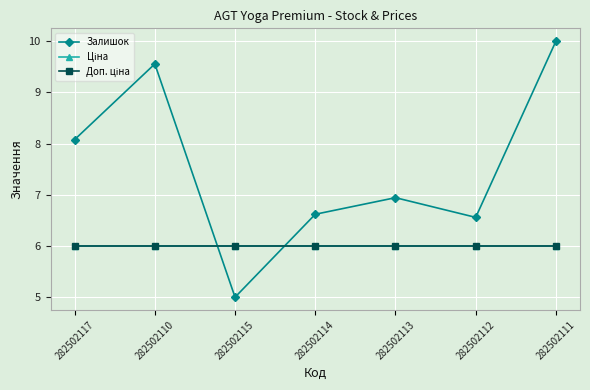

What is the difference between the highest and lowest values at 282502110?

3.6